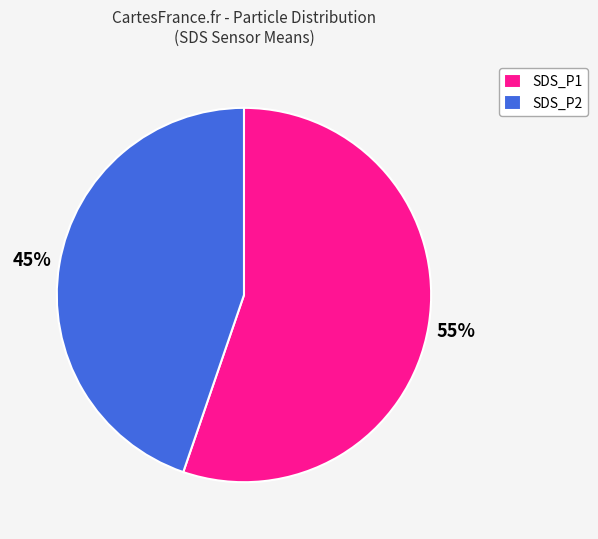

To the nearest percent, what percentage of the pie is SDS_P2?

44%